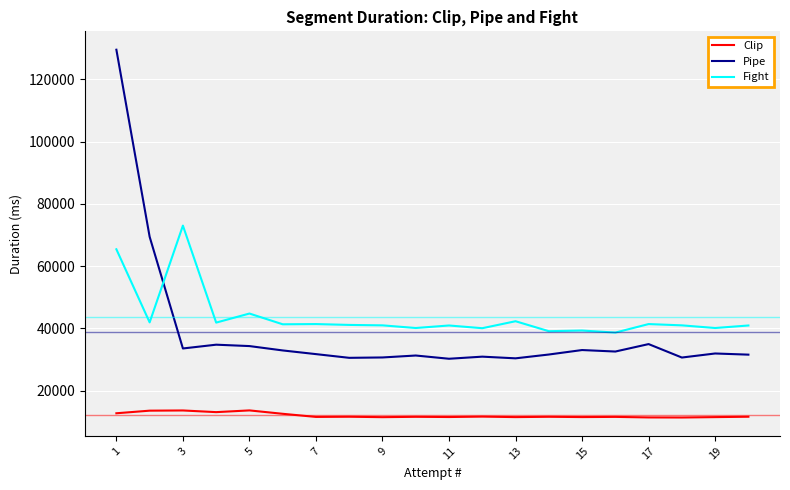

Does the chart display data point markers on the line(s)?

No